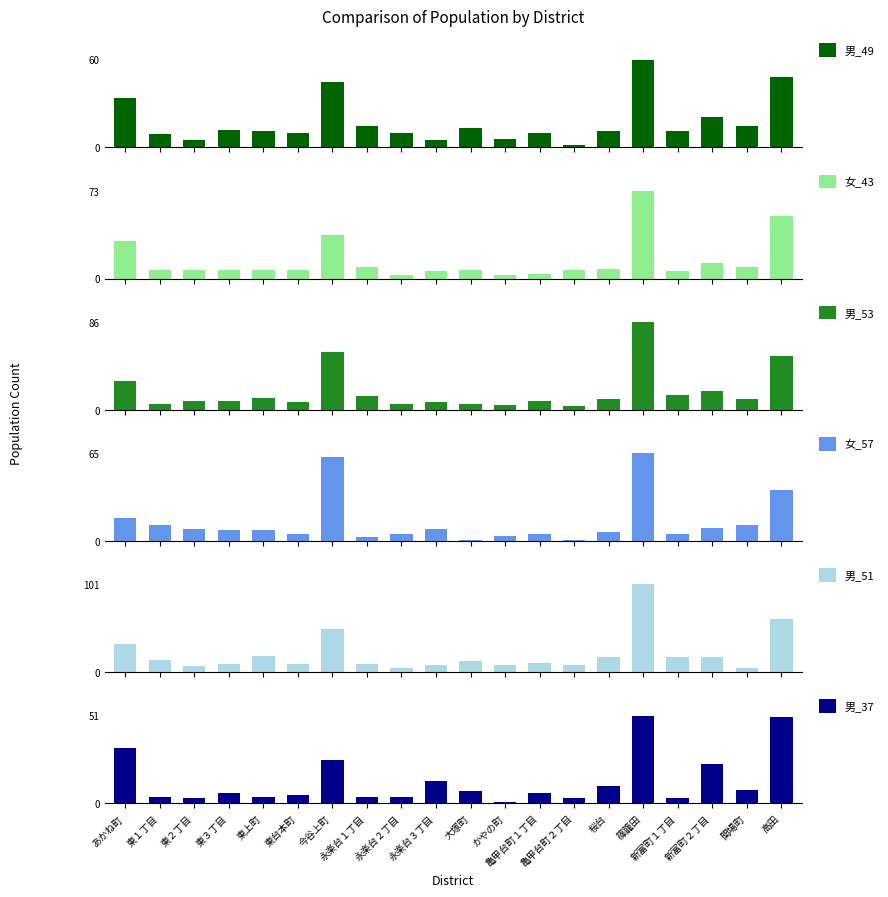

What is the difference between the second highest and minimum values in the 男_53 series?

53